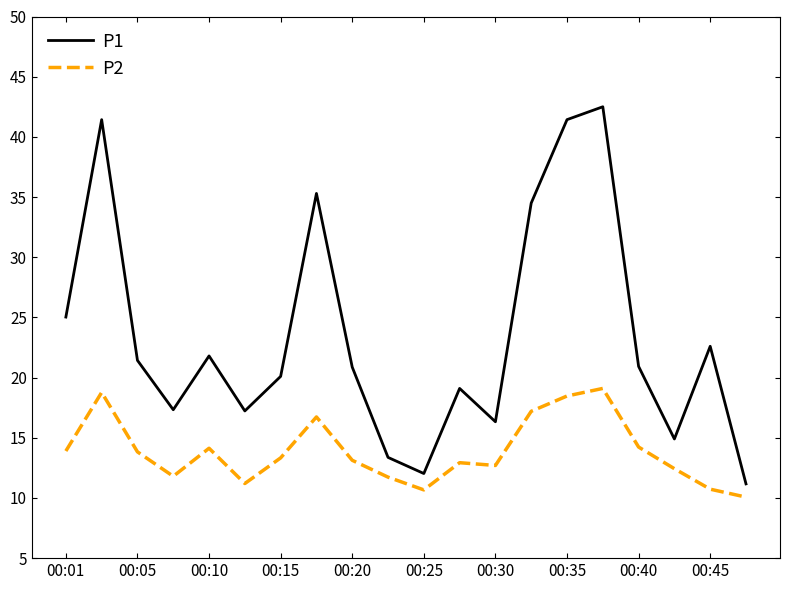

In P1, how many points are higher than both neighbors (excluding endpoints)?

6